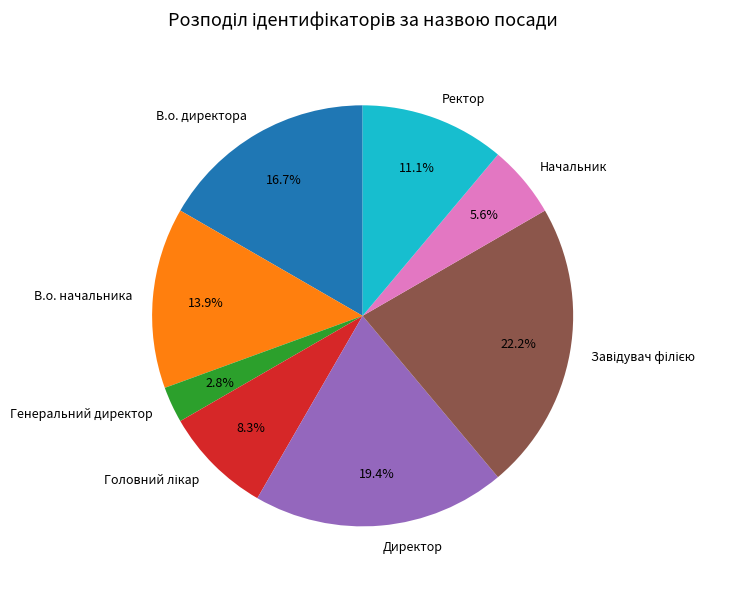

What portion of the pie excludes Ректор?

88.9%